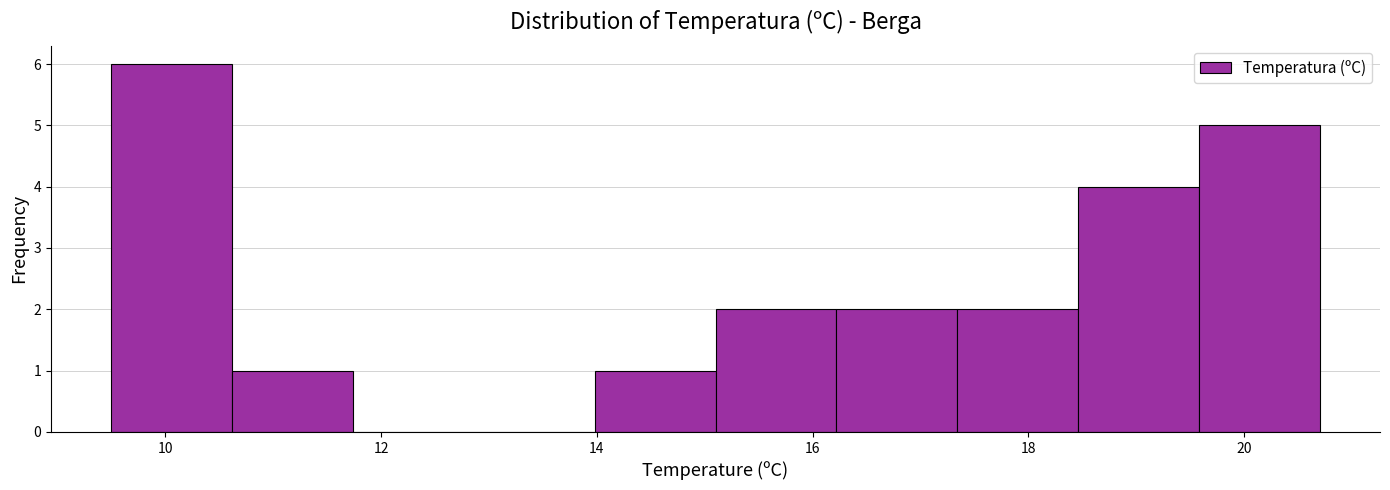

How tall is the bar that spans 19.58 to 20.70 on the x-axis? Neither the bar edges nor the heights are printed on the chart, so give them approximately, as read against the axes.

5